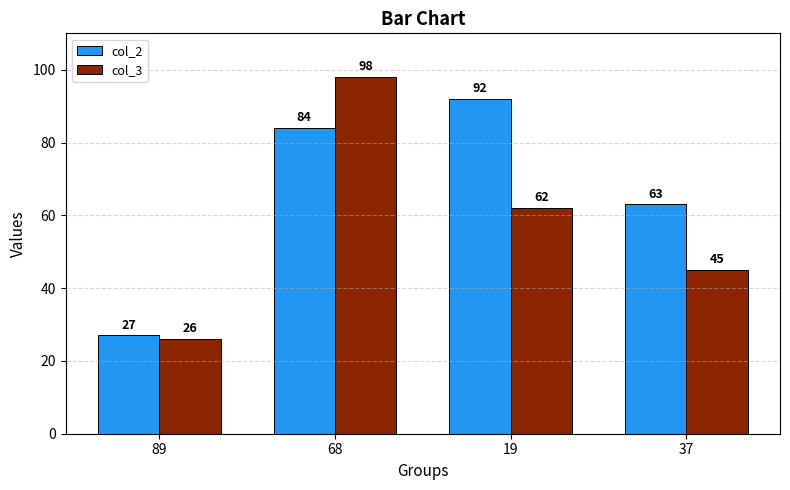

List the labels in order of col_2 value, smallest first.

89, 37, 68, 19